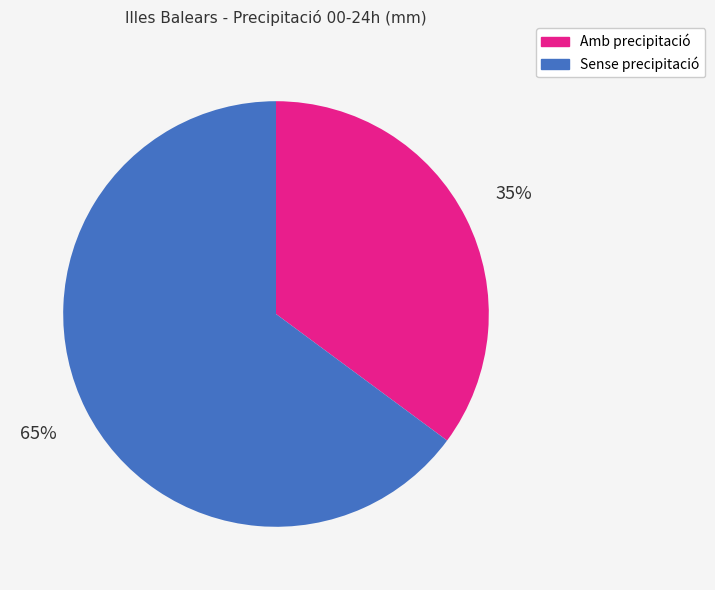

To the nearest percent, what is the difference between the largest and smallest slice percentages?

30%